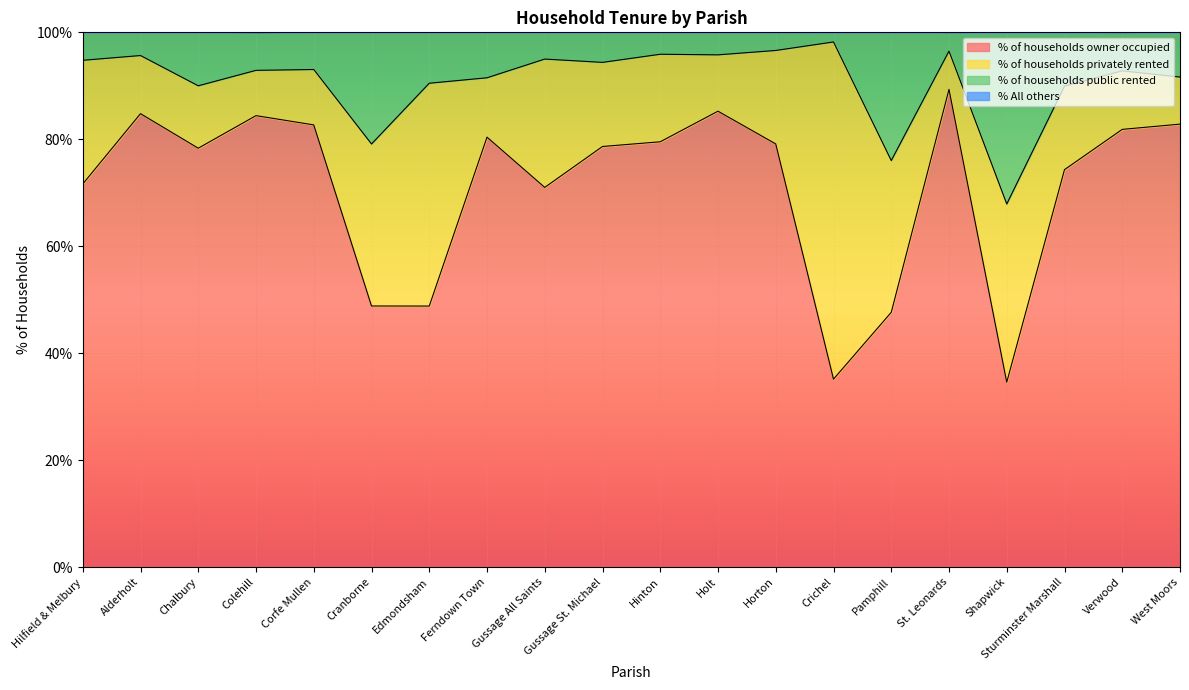

The % of households public rented series shows 161.8 at Crichel. True or false?

False